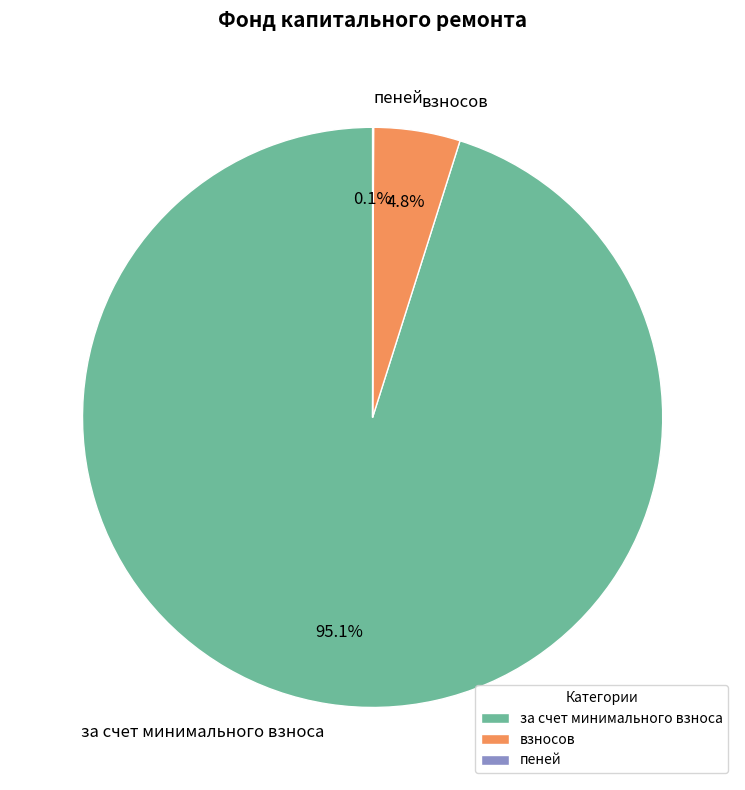

Does за счет минимального взноса account for over 50% of the chart?

Yes